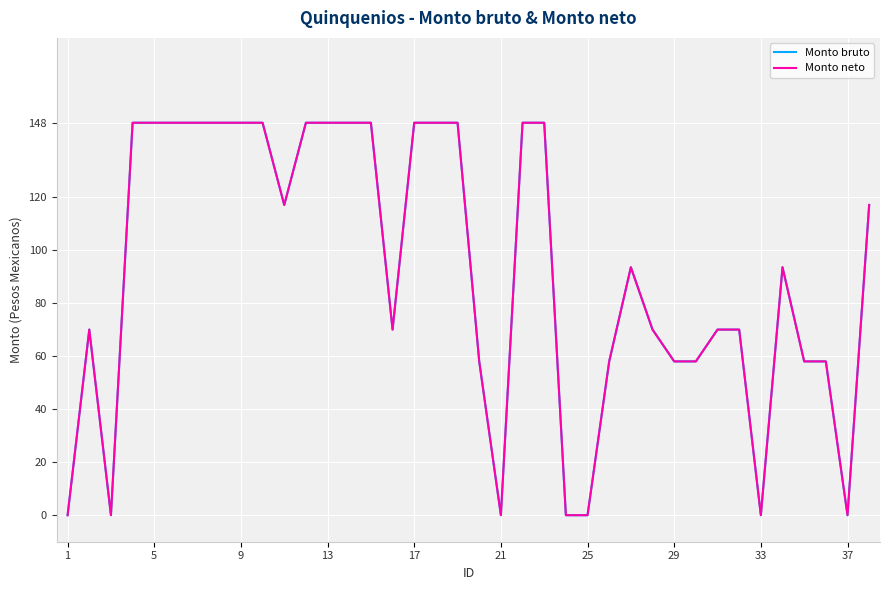

Does the chart display data point markers on the line(s)?

No